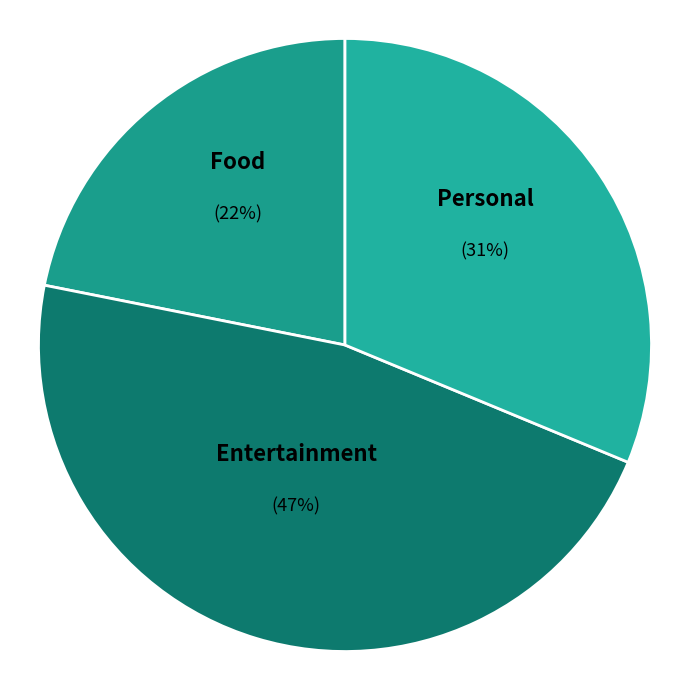

To the nearest percent, what is the combined percentage of Entertainment and Food?

69%